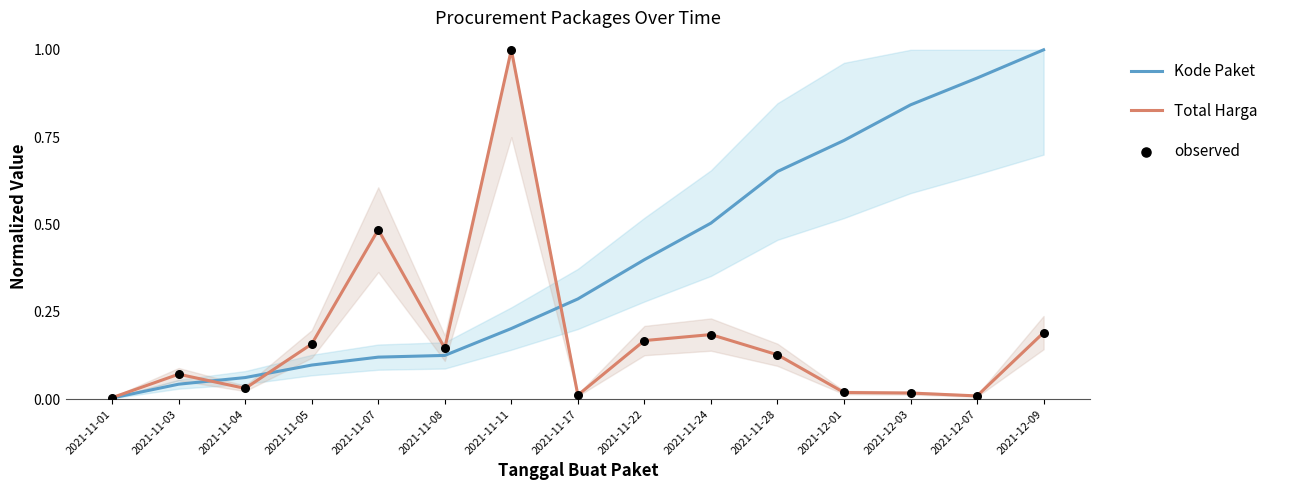

At how many categories does at least one series exceed 0?

15